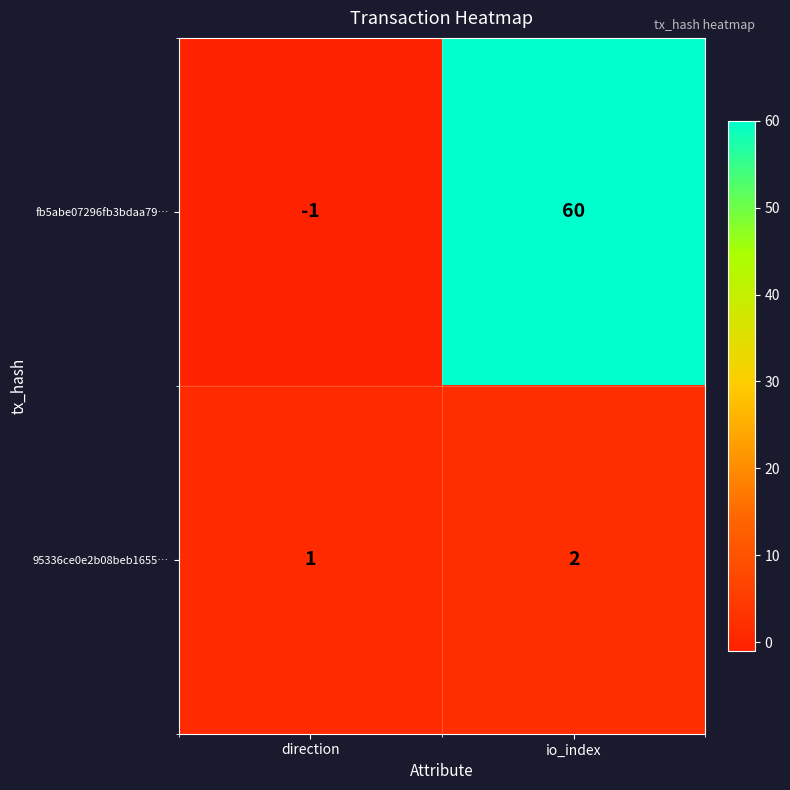

What is the average value of the fb5abe07296fb3bdaa79… series?

30